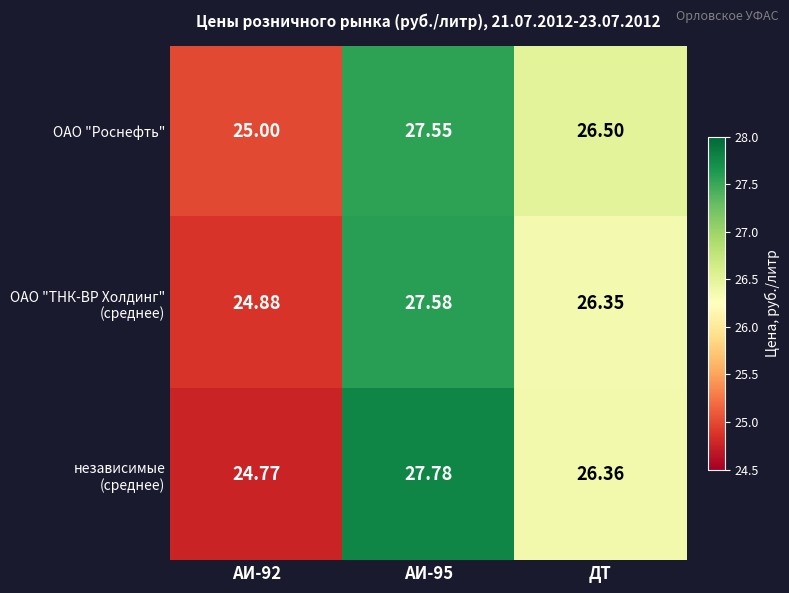

Count the number of data series in this chart.

3